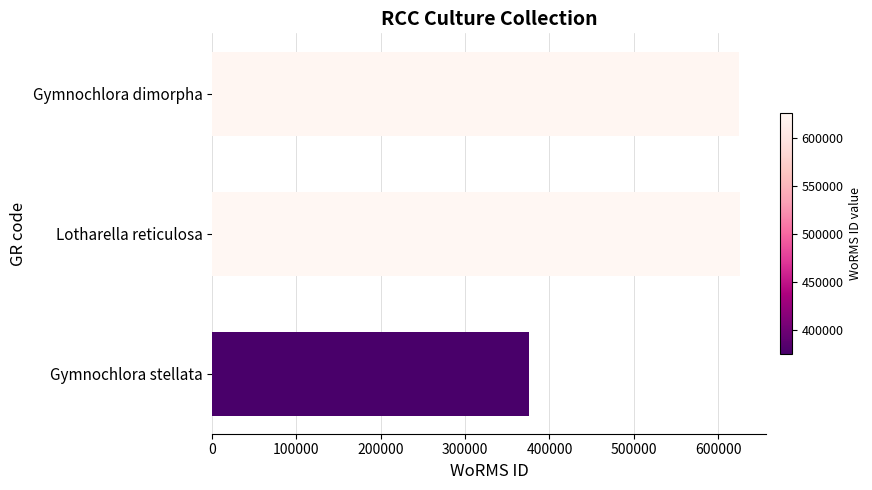

Approximately how many times larger is the value at Lotharella reticulosa compared to Gymnochlora dimorpha?

1.0